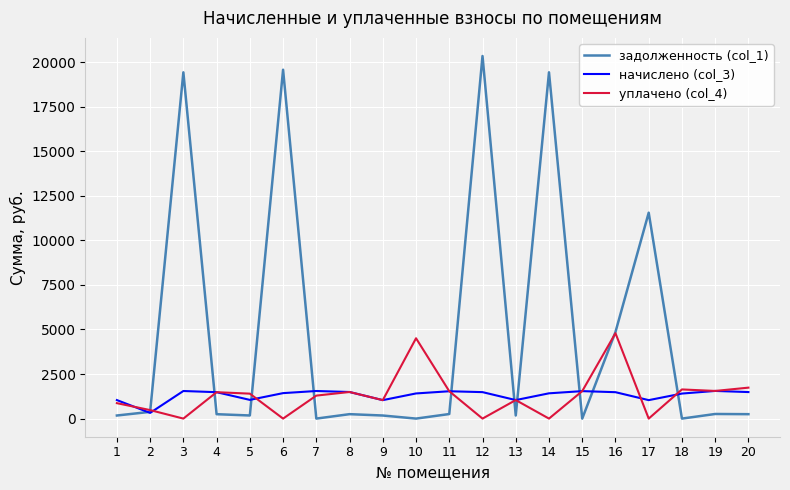

List the series in order of their peak value, highest first.

задолженность (col_1), уплачено (col_4), начислено (col_3)